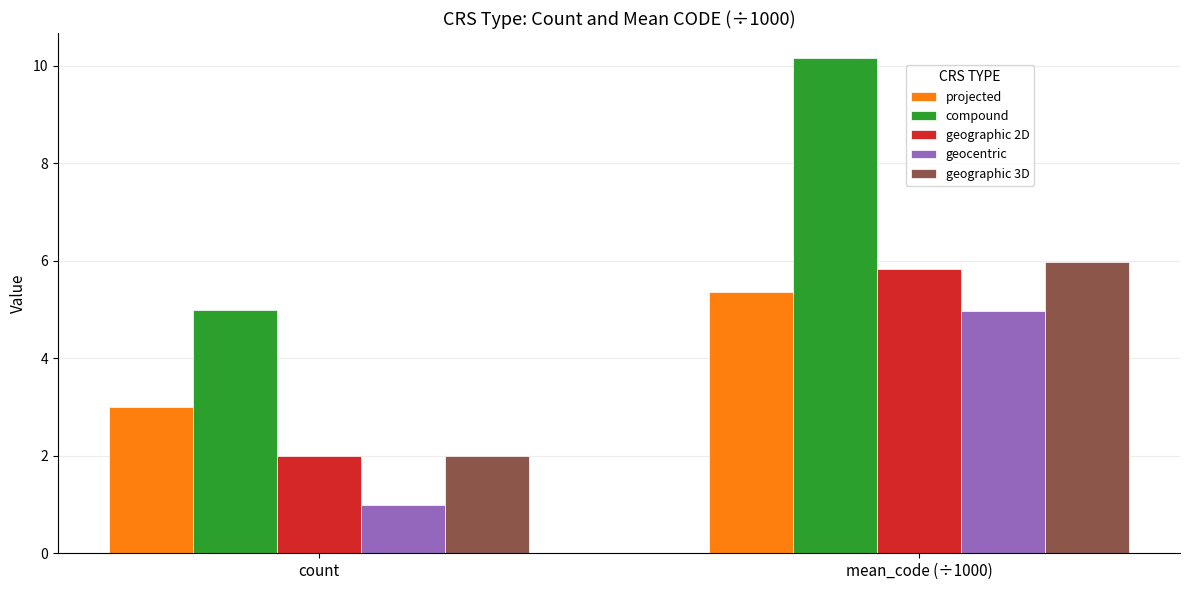

Reading left to right, what are all the values shown in this chart?

projected: 3.0	5.4
compound: 5.0	10.2
geographic 2D: 2.0	5.8
geocentric: 1.0	5.0
geographic 3D: 2.0	6.0